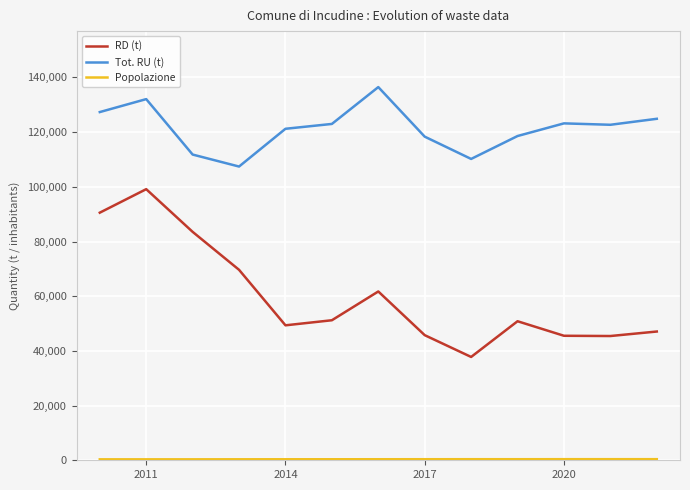

Which series has the largest total across all categories?

Tot. RU (t)